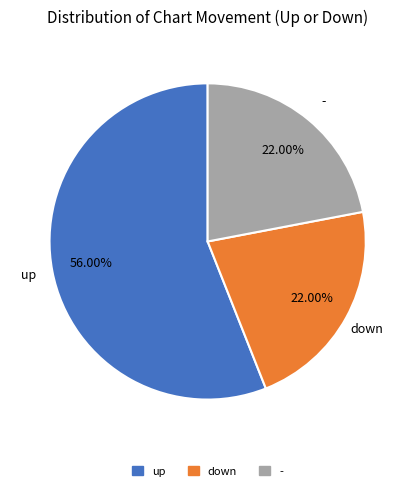

What percentage is the down slice, to the nearest percent?

22%